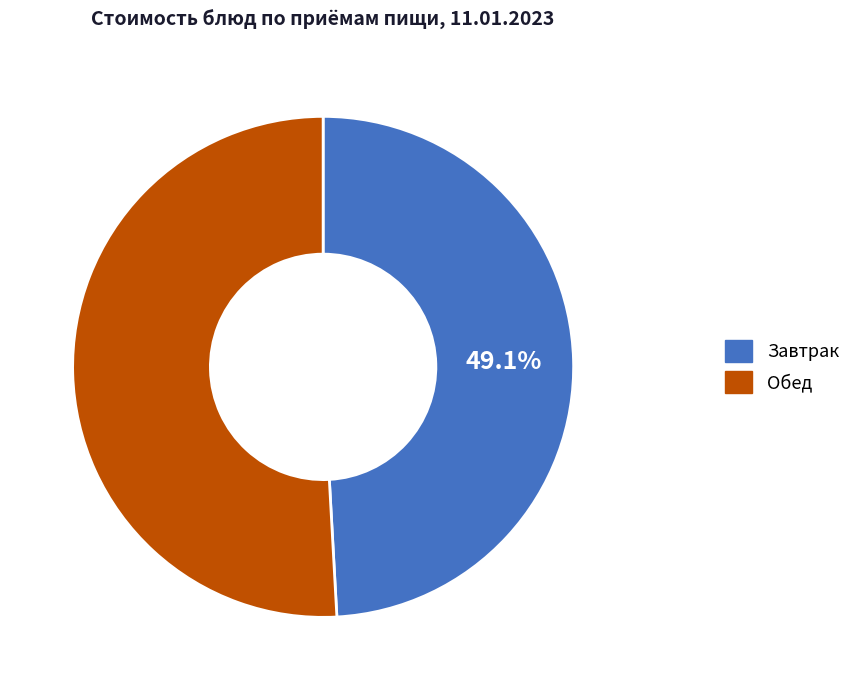

Which category accounts for the majority?

Обед